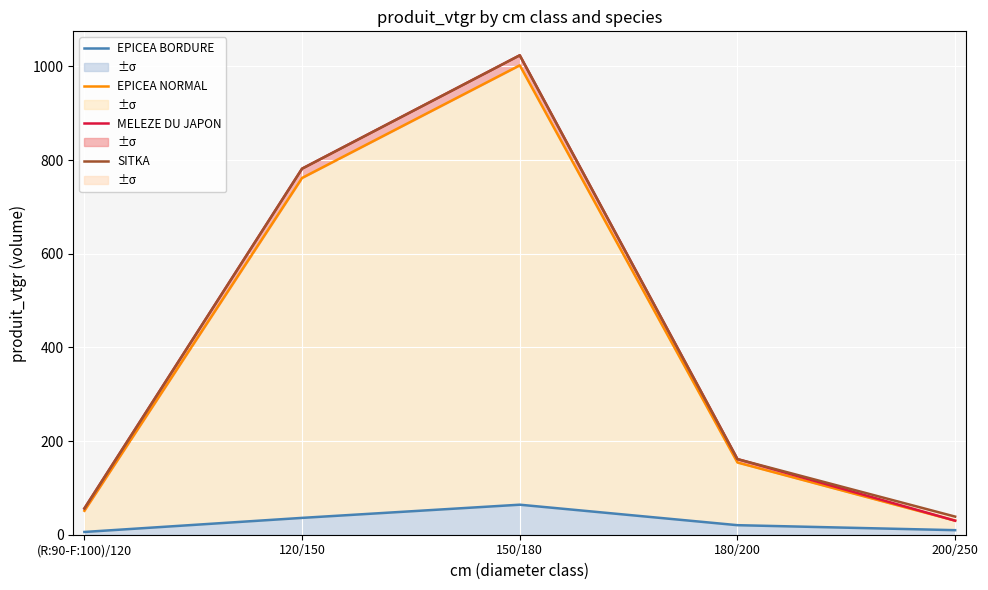

At which category is the sum across all series the highest?

150/180